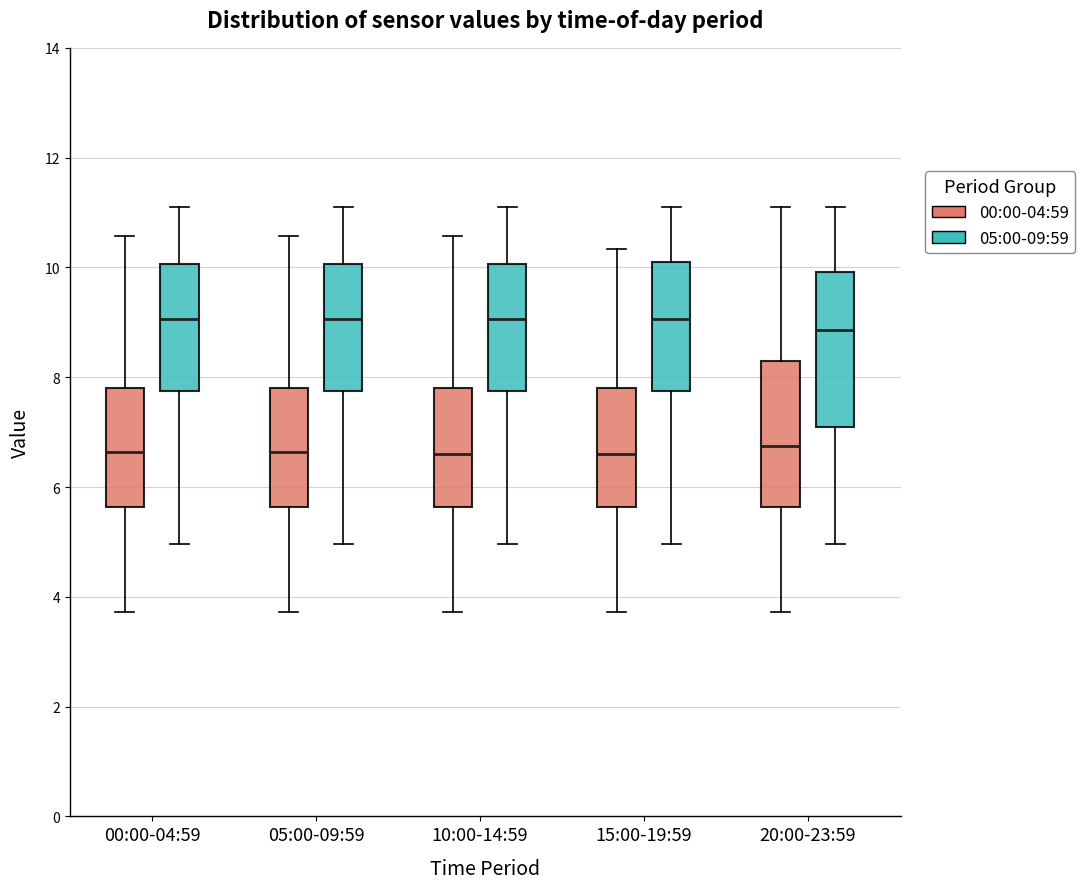

Reading left to right, transcribe this box plot: for each box, give where its median line is, the range the box spans, and where its two whiskers end, as read against the y-axis. The values are not printed on the chart, so give them approximately, as read against the axis.

00:00-04:59 (00:00-04:59): median 6.6, box 5.6 to 7.8, whiskers 3.8 to 10.6
00:00-04:59 (05:00-09:59): median 9.0, box 7.8 to 10.0, whiskers 5.0 to 11.2
05:00-09:59 (00:00-04:59): median 6.6, box 5.6 to 7.8, whiskers 3.8 to 10.6
05:00-09:59 (05:00-09:59): median 9.0, box 7.8 to 10.0, whiskers 5.0 to 11.2
10:00-14:59 (00:00-04:59): median 6.6, box 5.6 to 7.8, whiskers 3.8 to 10.6
10:00-14:59 (05:00-09:59): median 9.0, box 7.8 to 10.0, whiskers 5.0 to 11.2
15:00-19:59 (00:00-04:59): median 6.6, box 5.6 to 7.8, whiskers 3.8 to 10.4
15:00-19:59 (05:00-09:59): median 9.0, box 7.8 to 10.2, whiskers 5.0 to 11.2
20:00-23:59 (00:00-04:59): median 6.8, box 5.6 to 8.4, whiskers 3.8 to 11.2
20:00-23:59 (05:00-09:59): median 8.8, box 7.2 to 10.0, whiskers 5.0 to 11.2